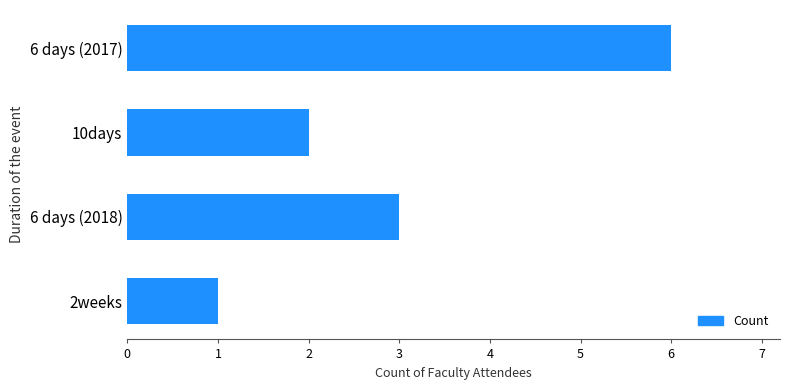

Between 2weeks and 6 days (2018), which is larger?

6 days (2018)